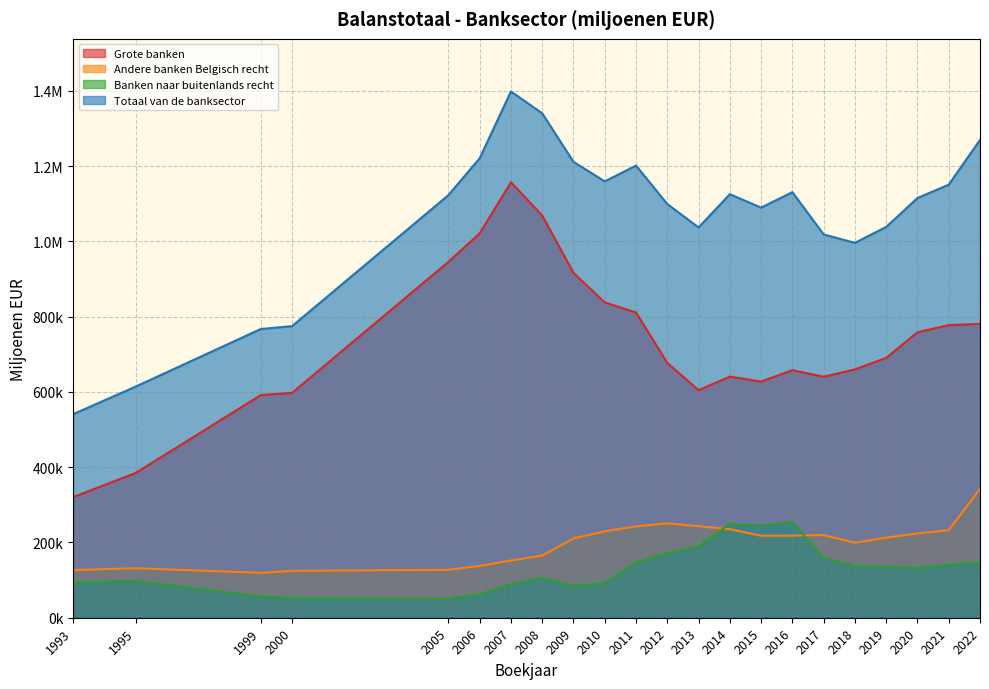

Reading left to right, transcribe all the data shown in this chart.

Grote banken: 320583.3	384691.1	591565.8	597483.8	945631.9	1021213.5	1157098.7	1068756.7	916270.5	837803.4	811048.8	677102.3	604526.7	640777.6	627452.7	657875.5	640394.8	659773.9	690453.2	758502.4	777445.7	780971.0
Andere banken Belgisch recht: 126822.3	131599.2	119330.0	124620.1	127391.6	137654.8	152119.7	165355.3	210629.2	229601.9	242817.4	250647.0	243160.1	235206.5	217861.7	218090.2	219592.8	199436.2	212672.2	224020.9	232627.8	342388.6
Banken naar buitenlands recht: 93520.3	97950.2	56291.0	52702.9	49848.2	62046.8	89173.3	106169.8	84571.3	92041.4	147583.6	171487.8	189433.2	249381.4	244444.6	254875.0	158479.9	136920.8	135296.8	132659.9	140731.6	146175.9
Totaal van de banksector: 540926.0	614240.5	767186.9	774806.8	1122871.6	1220915.1	1398391.7	1340281.8	1211471.0	1159446.7	1201449.8	1099237.1	1037120.0	1125365.4	1089759.0	1130840.7	1018467.5	996131.0	1038422.1	1115183.1	1150805.2	1269535.5